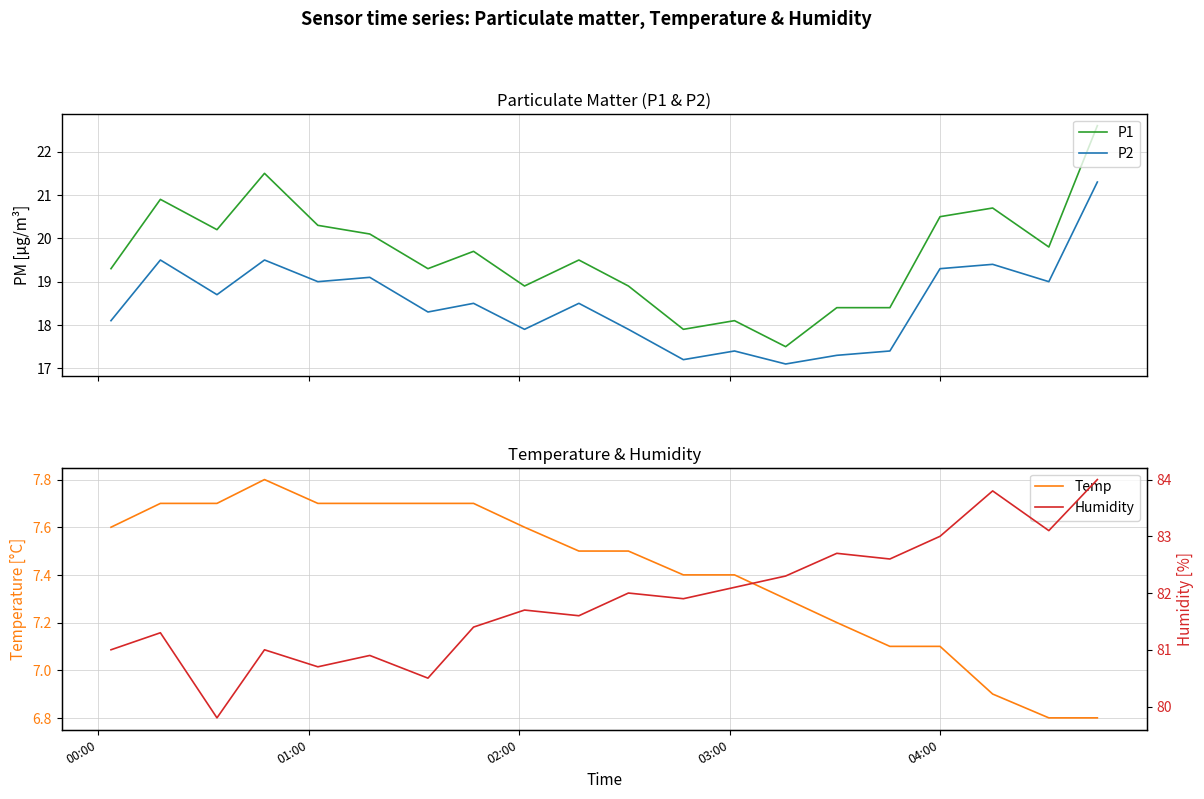

True or false: P2 and P1 intersect in this chart.

False